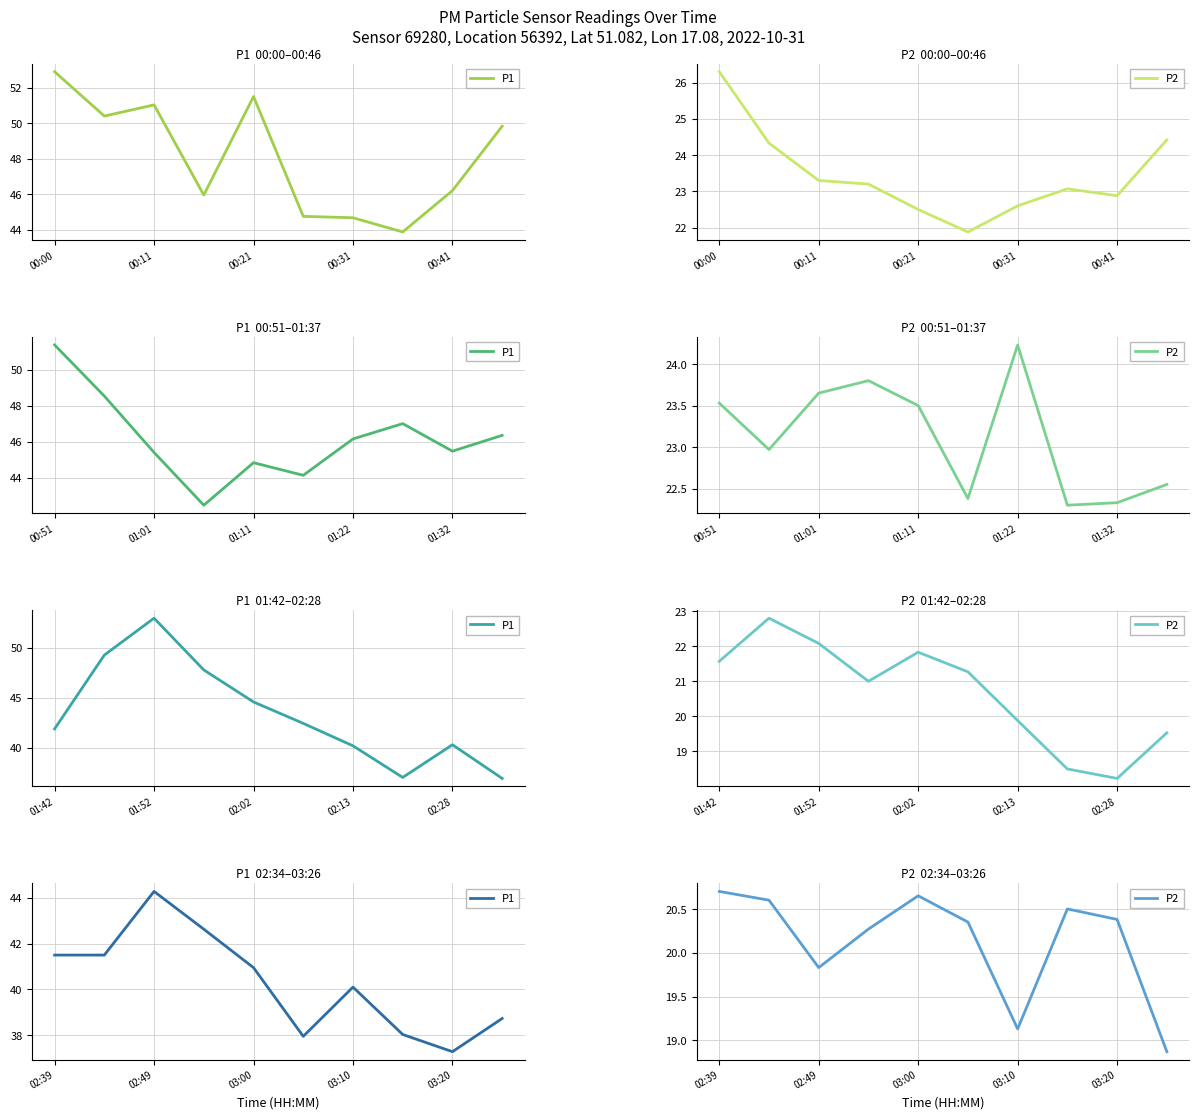

What is the value of the P2 point at the 1st from the left?

20.7